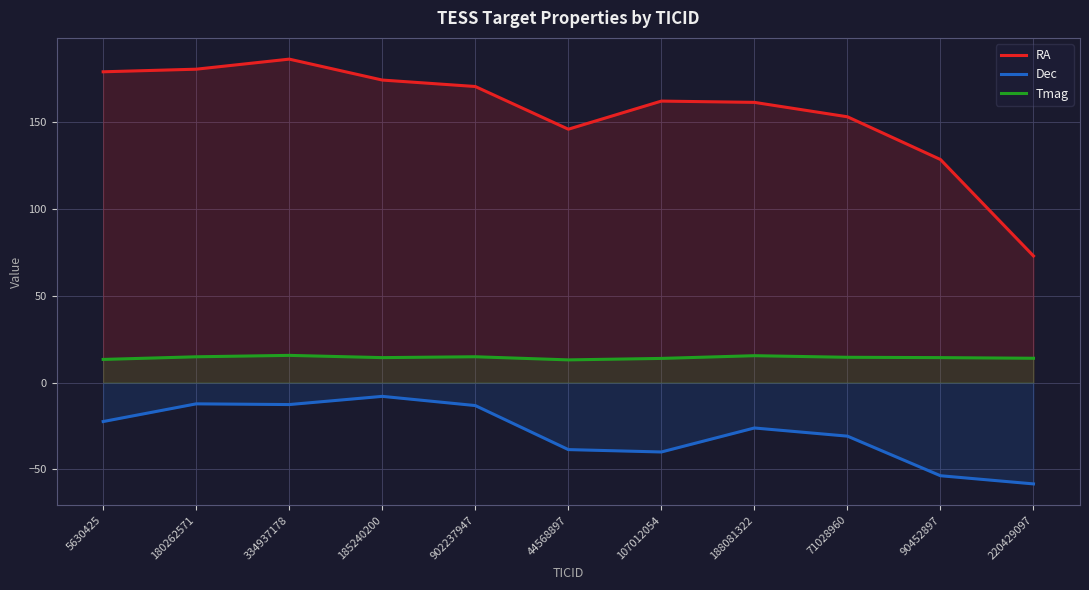

Is the value of Dec at 220429097 greater than the value of RA at 71028960?

No